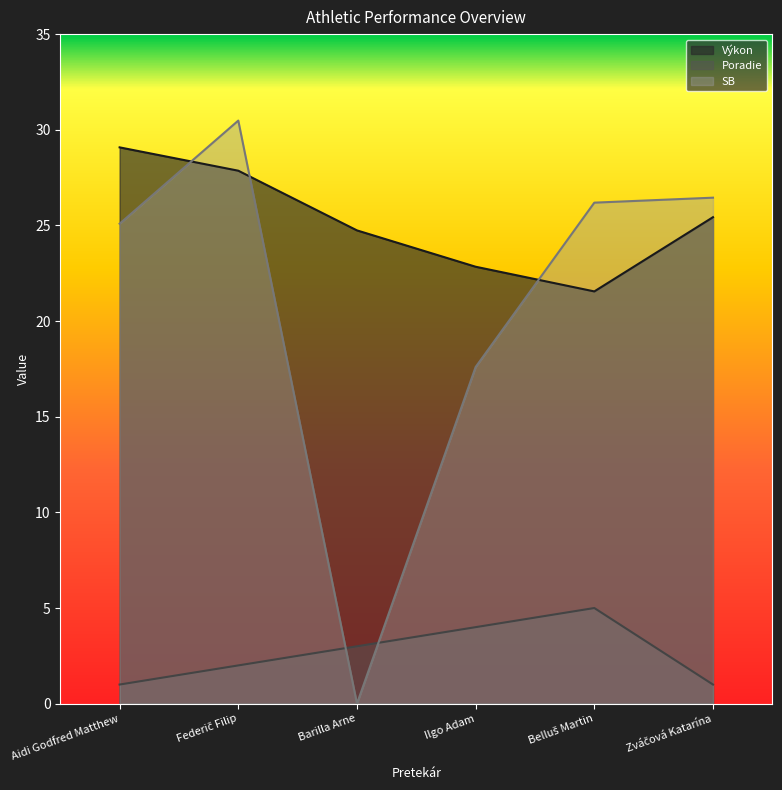

Which category has the highest value across all series?

Federič Filip